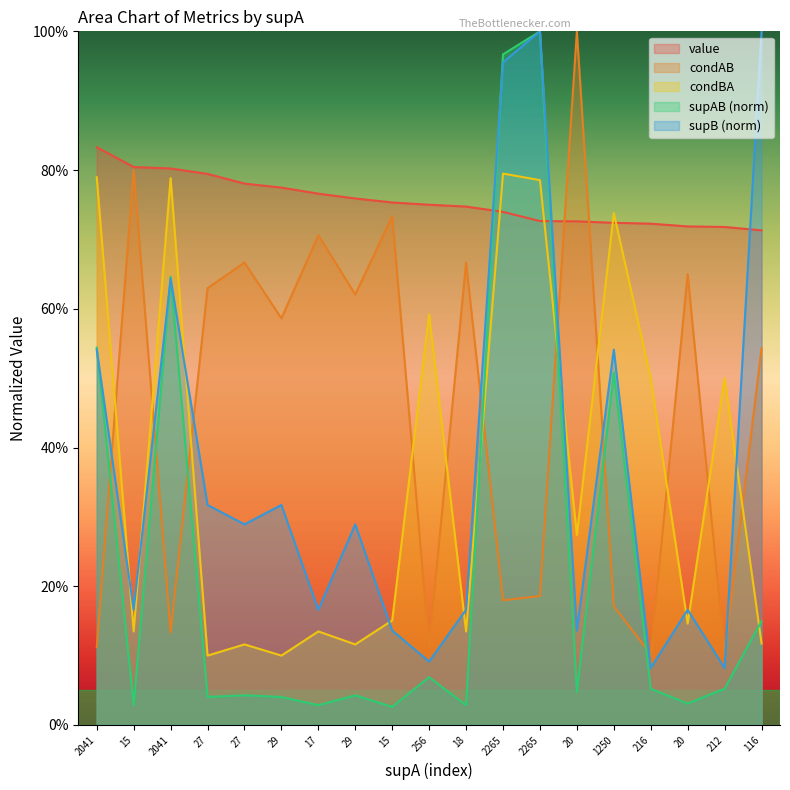

Is it true that supB equals 0.3 at 29?

True